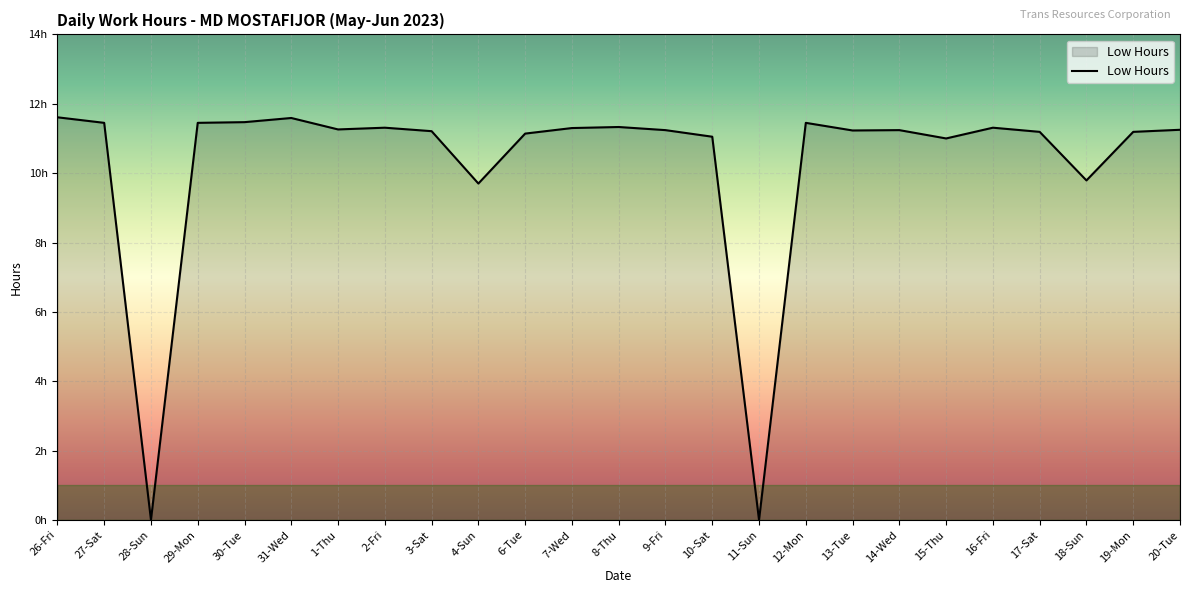

Does the chart have visible grid lines?

Yes